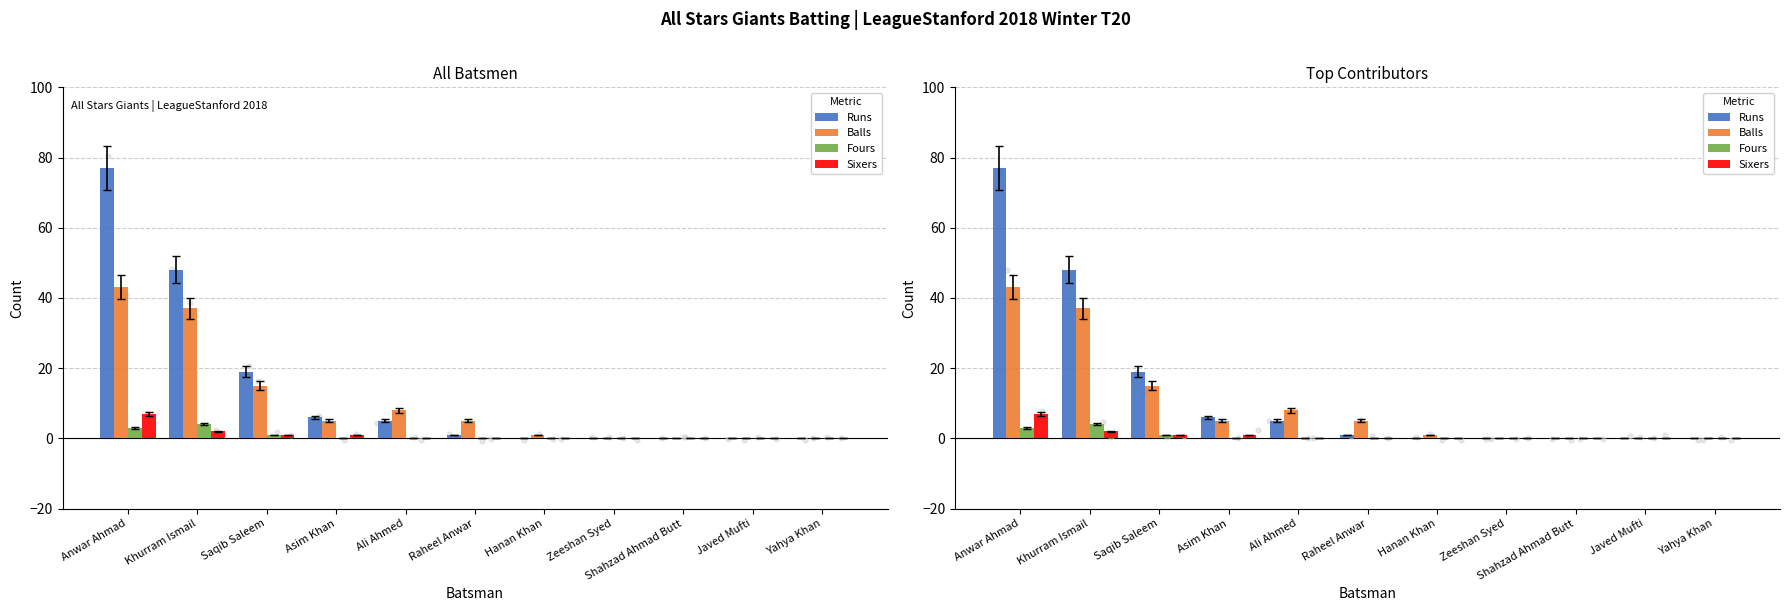

Which series has the largest total across all categories?

Runs